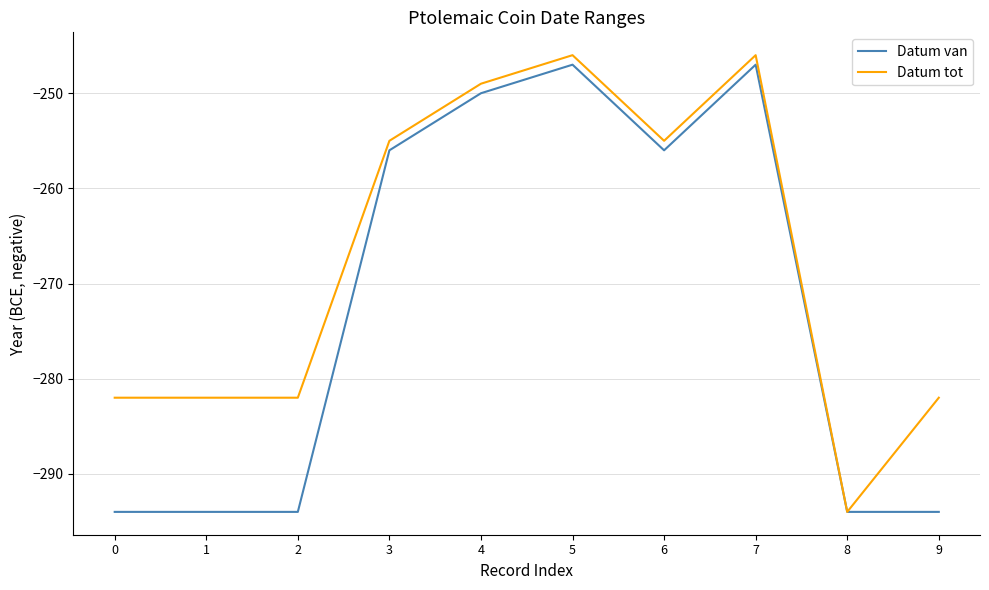

The Datum van series shows -117 at 5. True or false?

False